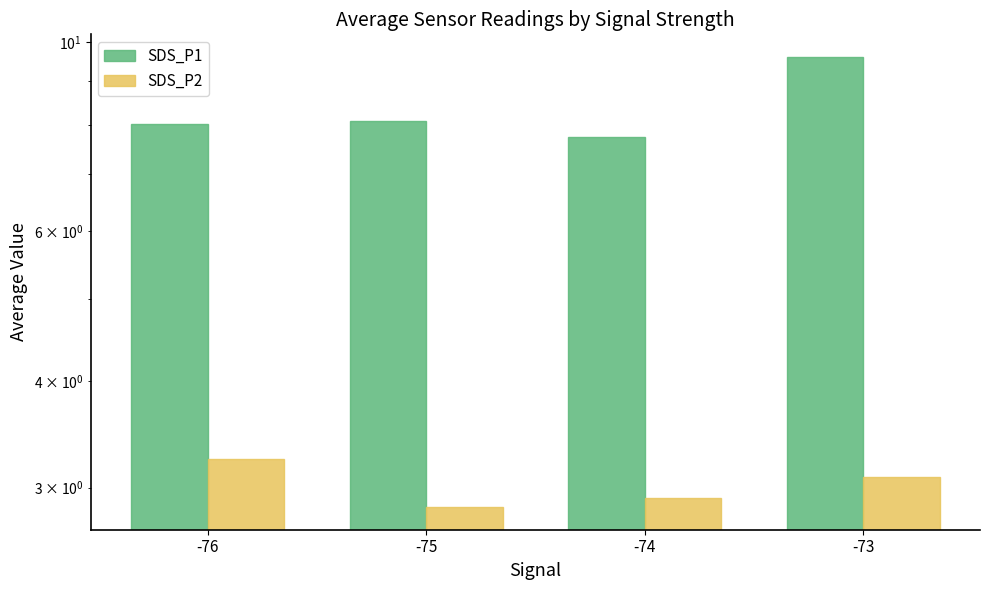

What is the total value across all series at -74?

10.7